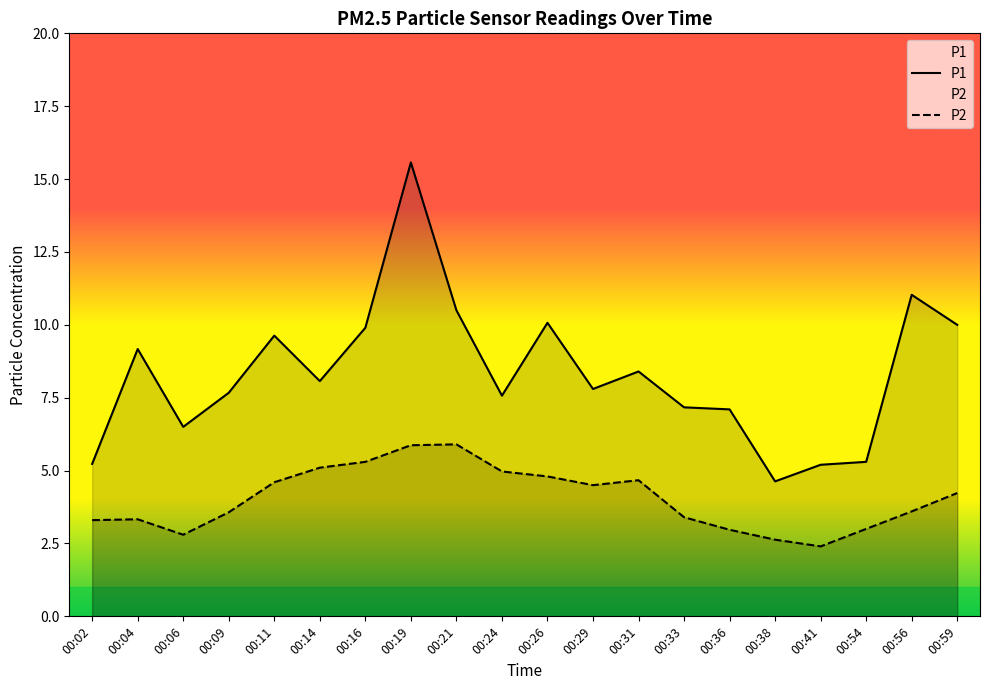

The value of P2 at 00:02 is 1.5. True or false?

False